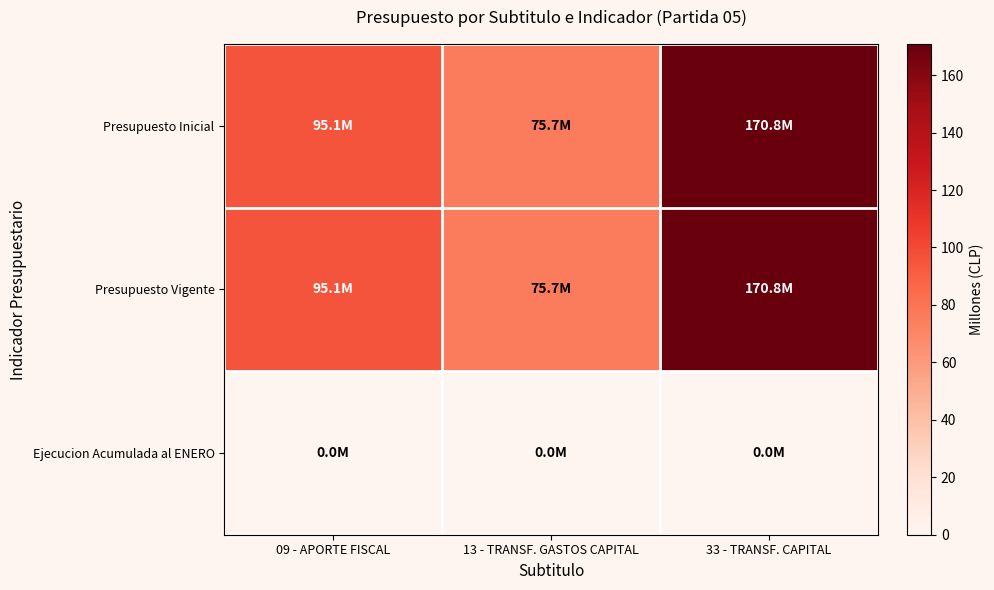

Reading left to right, transcribe all the data shown in this chart.

Presupuesto Inicial: 09 - APORTE FISCAL=95.1	13 - TRANSF. GASTOS CAPITAL=75.7	33 - TRANSF. CAPITAL=170.8
Presupuesto Vigente: 09 - APORTE FISCAL=95.1	13 - TRANSF. GASTOS CAPITAL=75.7	33 - TRANSF. CAPITAL=170.8
Ejecucion Acumulada al ENERO: 09 - APORTE FISCAL=0.0	13 - TRANSF. GASTOS CAPITAL=0.0	33 - TRANSF. CAPITAL=0.0